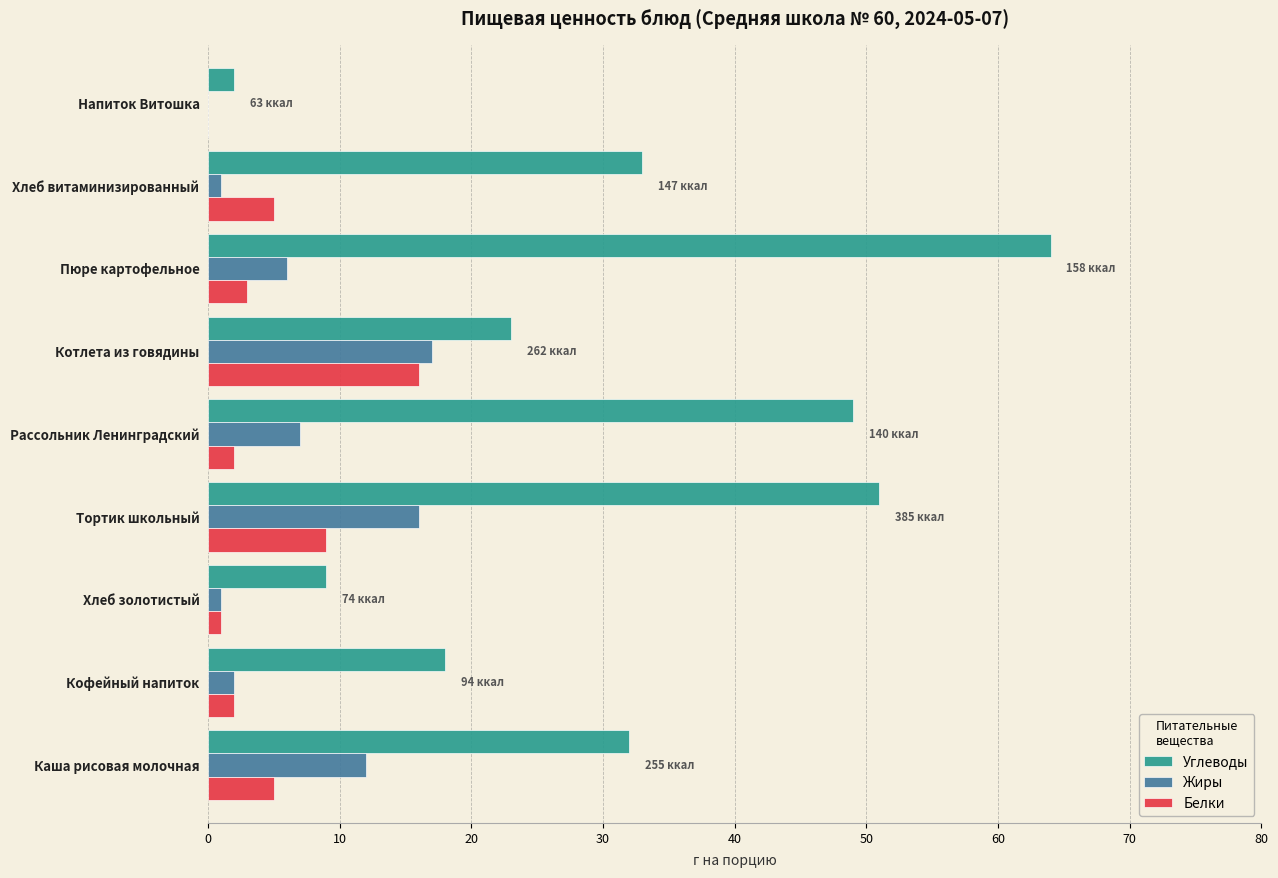

What is the sum of all Углеводы values?

281